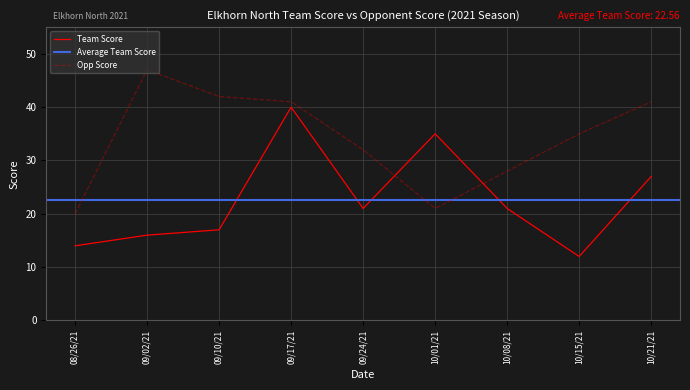

At which category does Opp Score reach its first local valley?

10/01/21